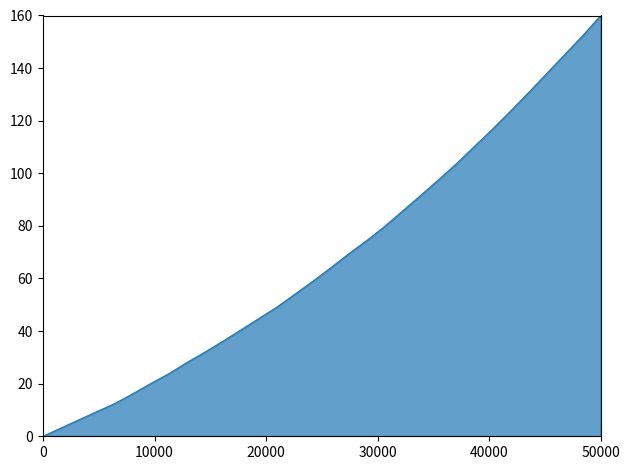

True or false: the data has more than 1 interior local peaks.

False